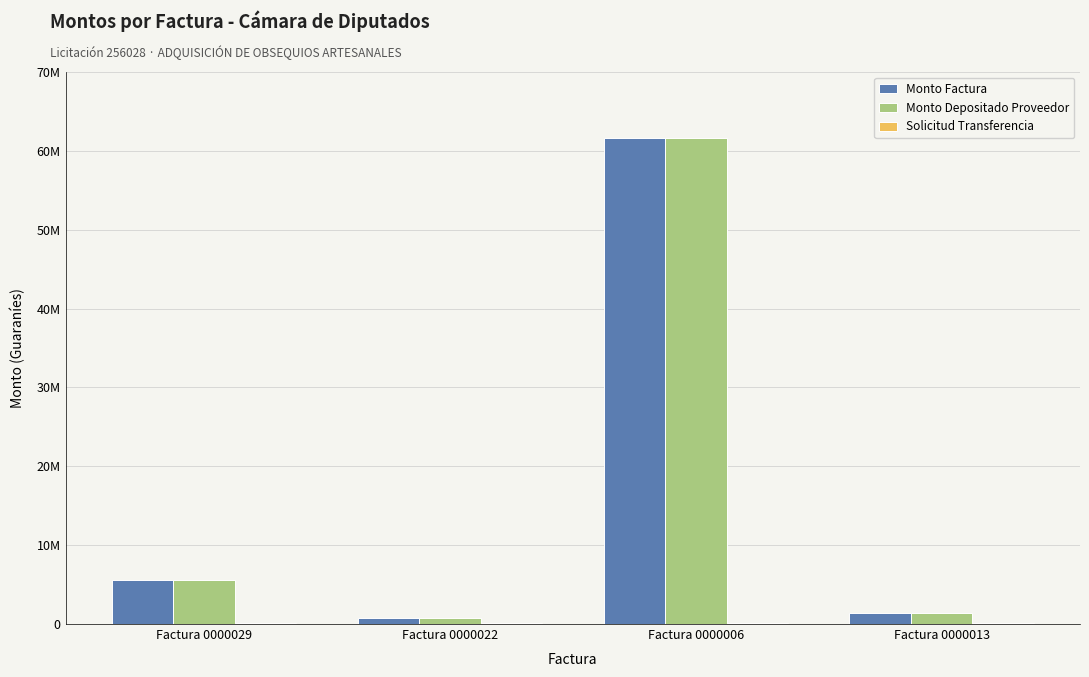

Does the chart contain stacked bars?

No